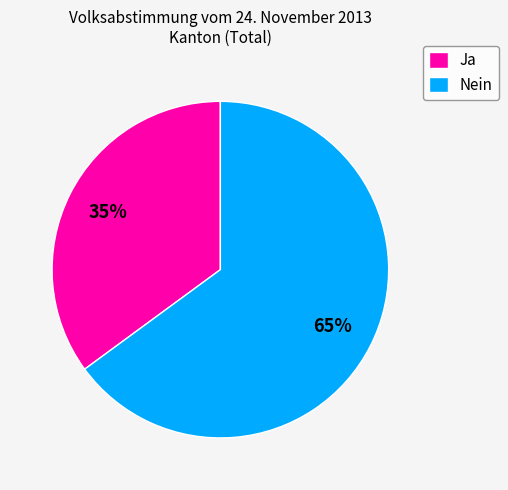

True or false: Ja accounts for 35% of the total.

True